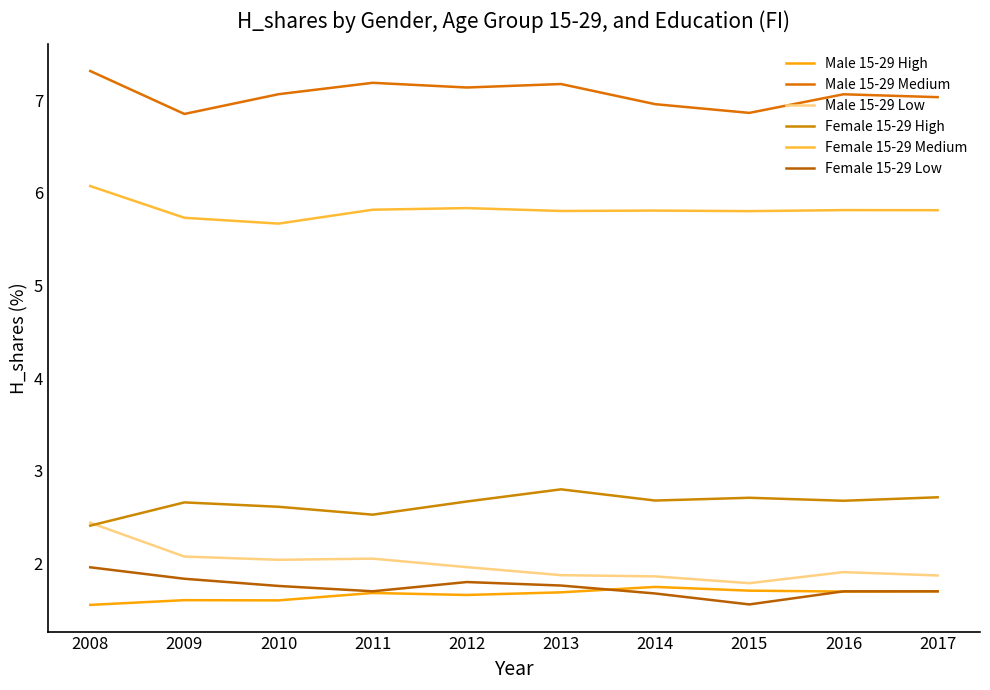

What is the average value of the Male 15-29 Medium series?

7.1